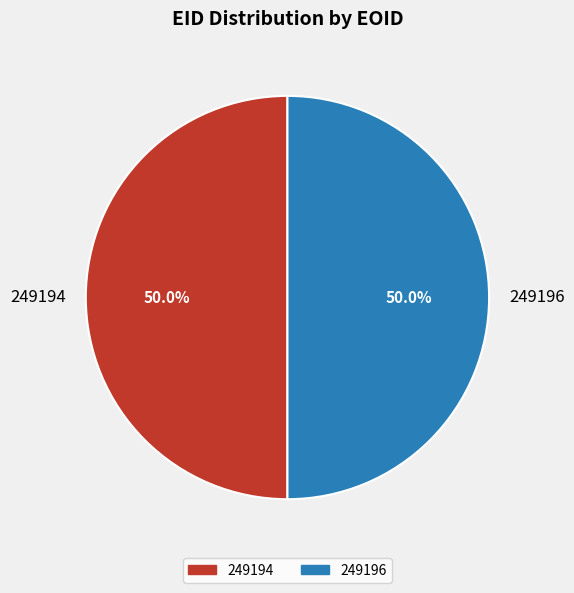

Approximately how many times larger is the value at 249194 compared to 249196?

1.0